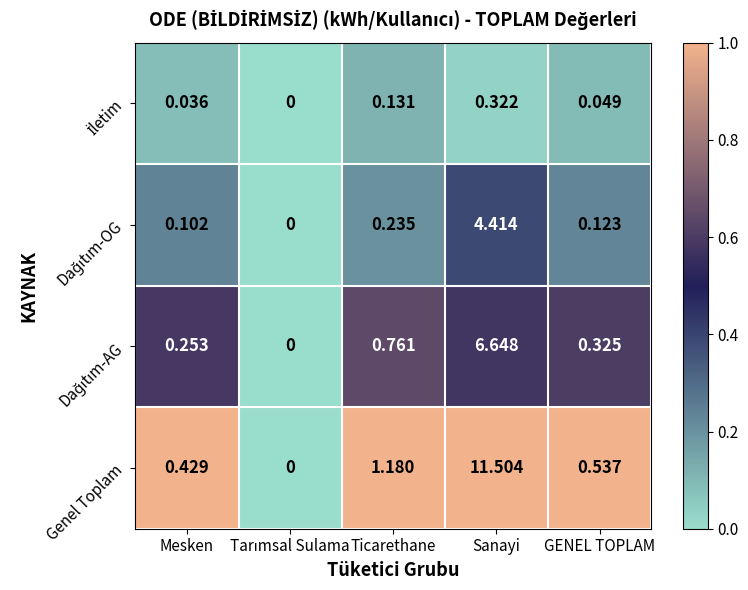

What is the total value across all series at Ticarethane?

2.3